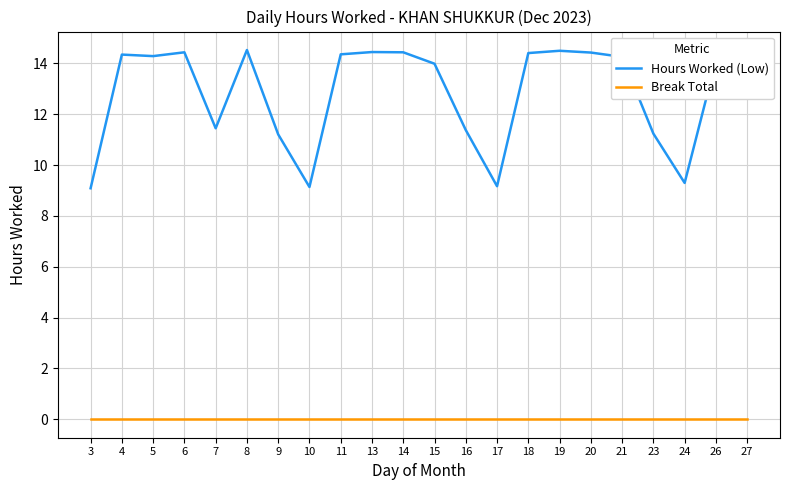

What are all the series names shown in the legend?

Hours Worked (Low), Break Total